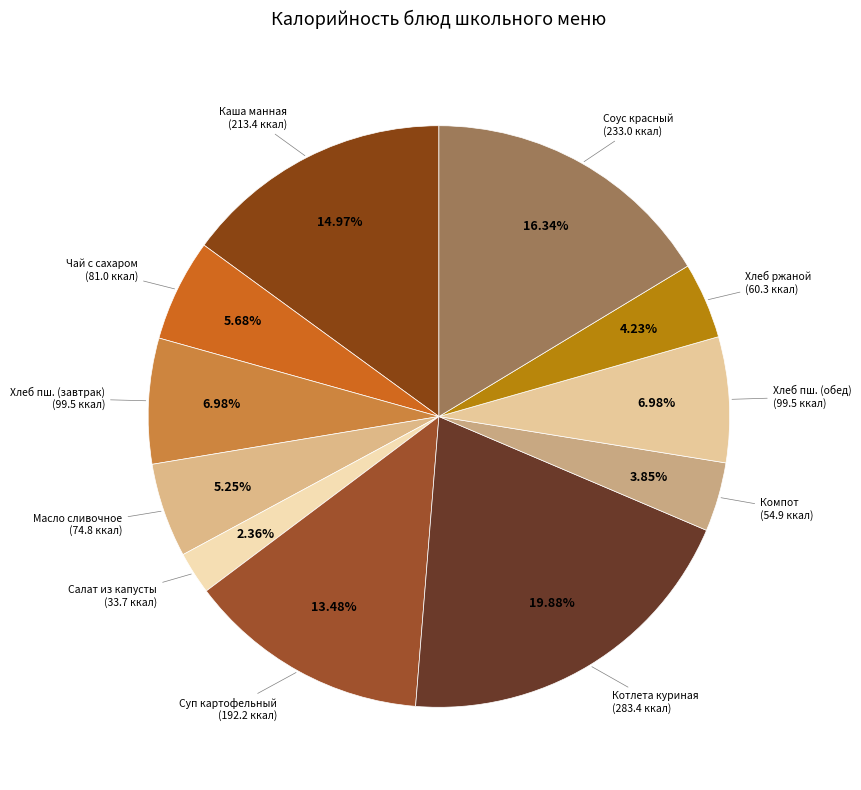

Which slice is the largest?

Котлета куриная